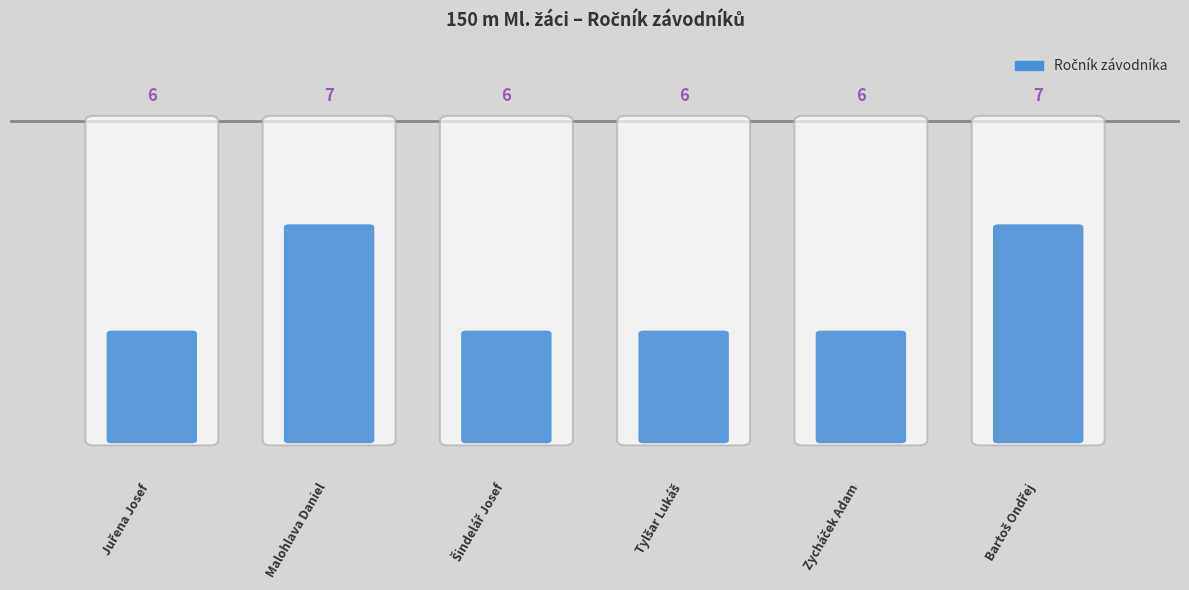

Rank the categories by value from lowest to highest.

Juřena Josef, Šindelář Josef, Tylšar Lukáš, Zycháček Adam, Malohlava Daniel, Bartoš Ondřej